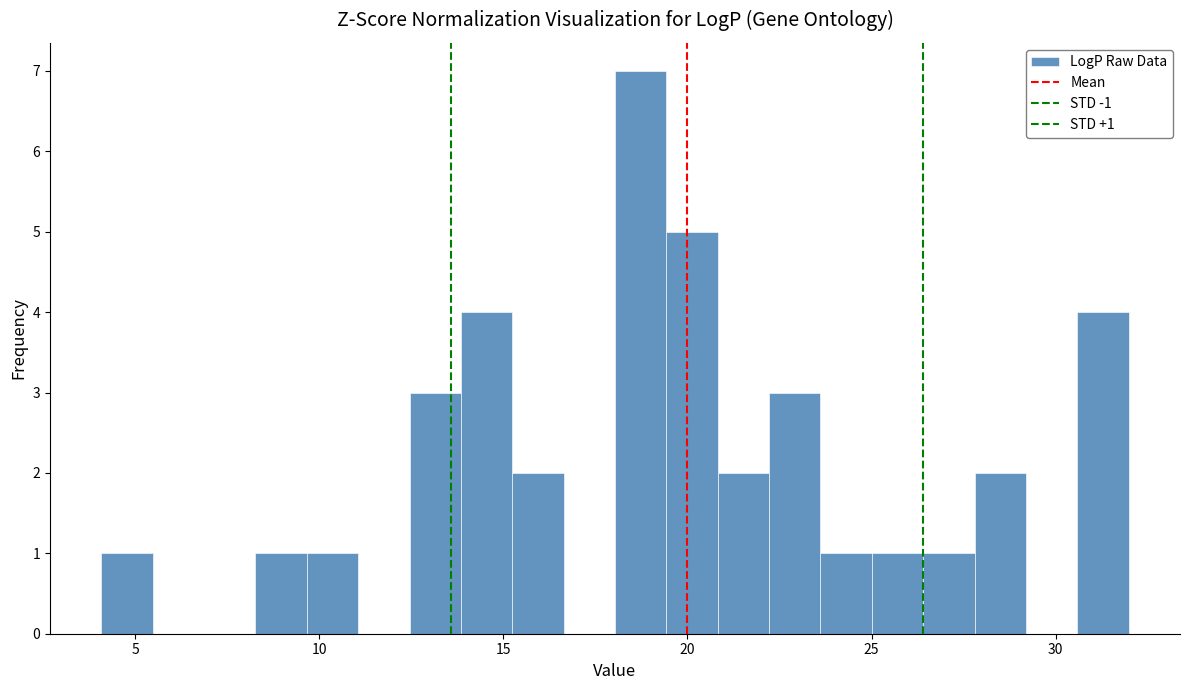

Read against the x-axis, roughly where is the centre of the tallest bar?

18.5